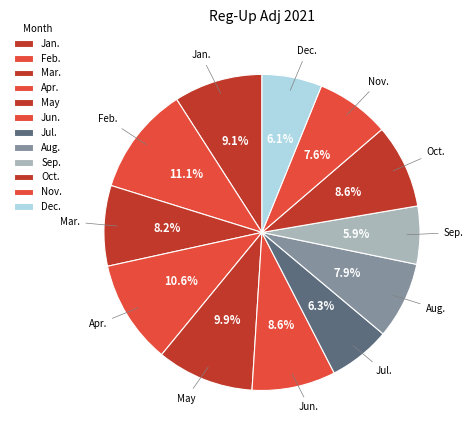

How many slices are in this pie chart?

12